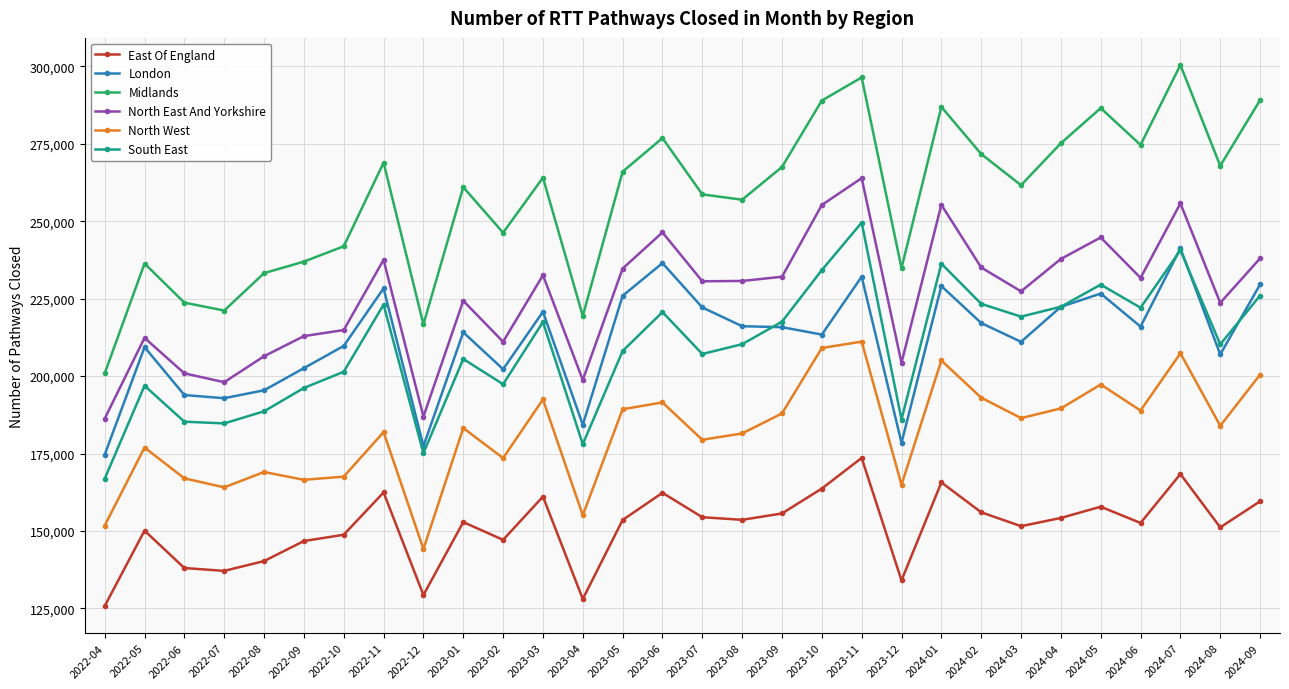

How many series are shown in this chart?

6